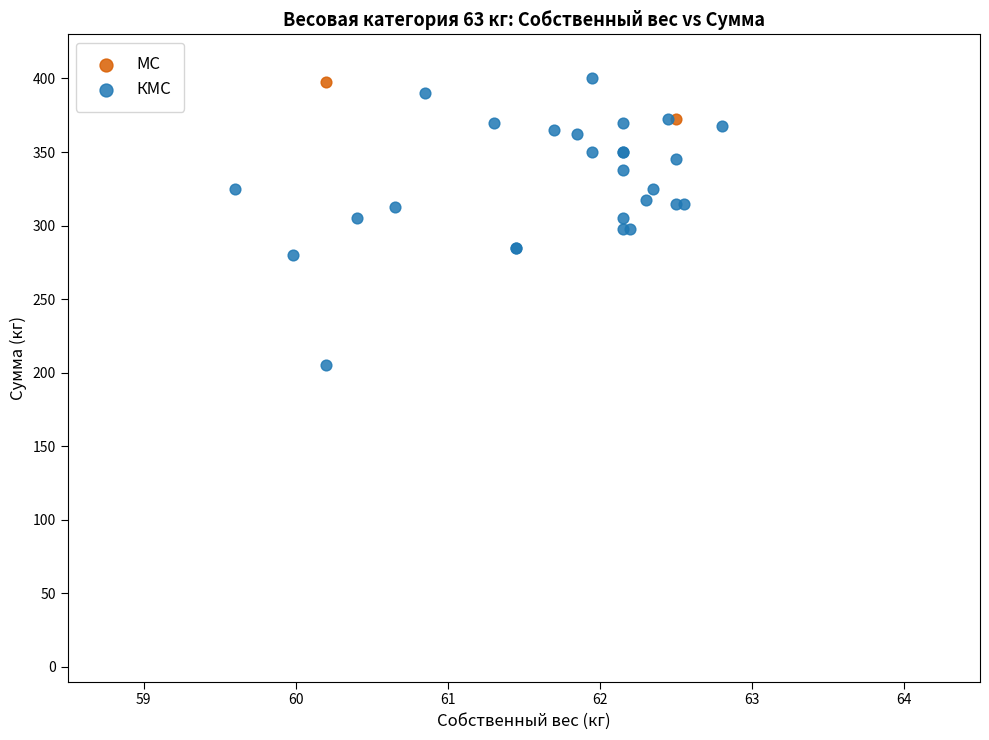

What are all the series names shown in the legend?

МС, КМС